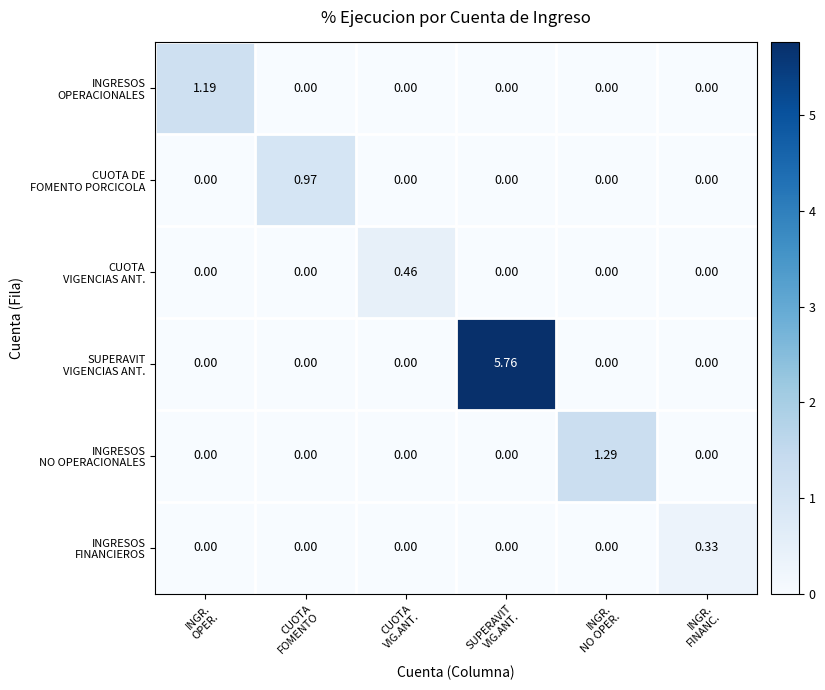

At which category is the sum across all series the highest?

SUPERAVIT
VIG.ANT.